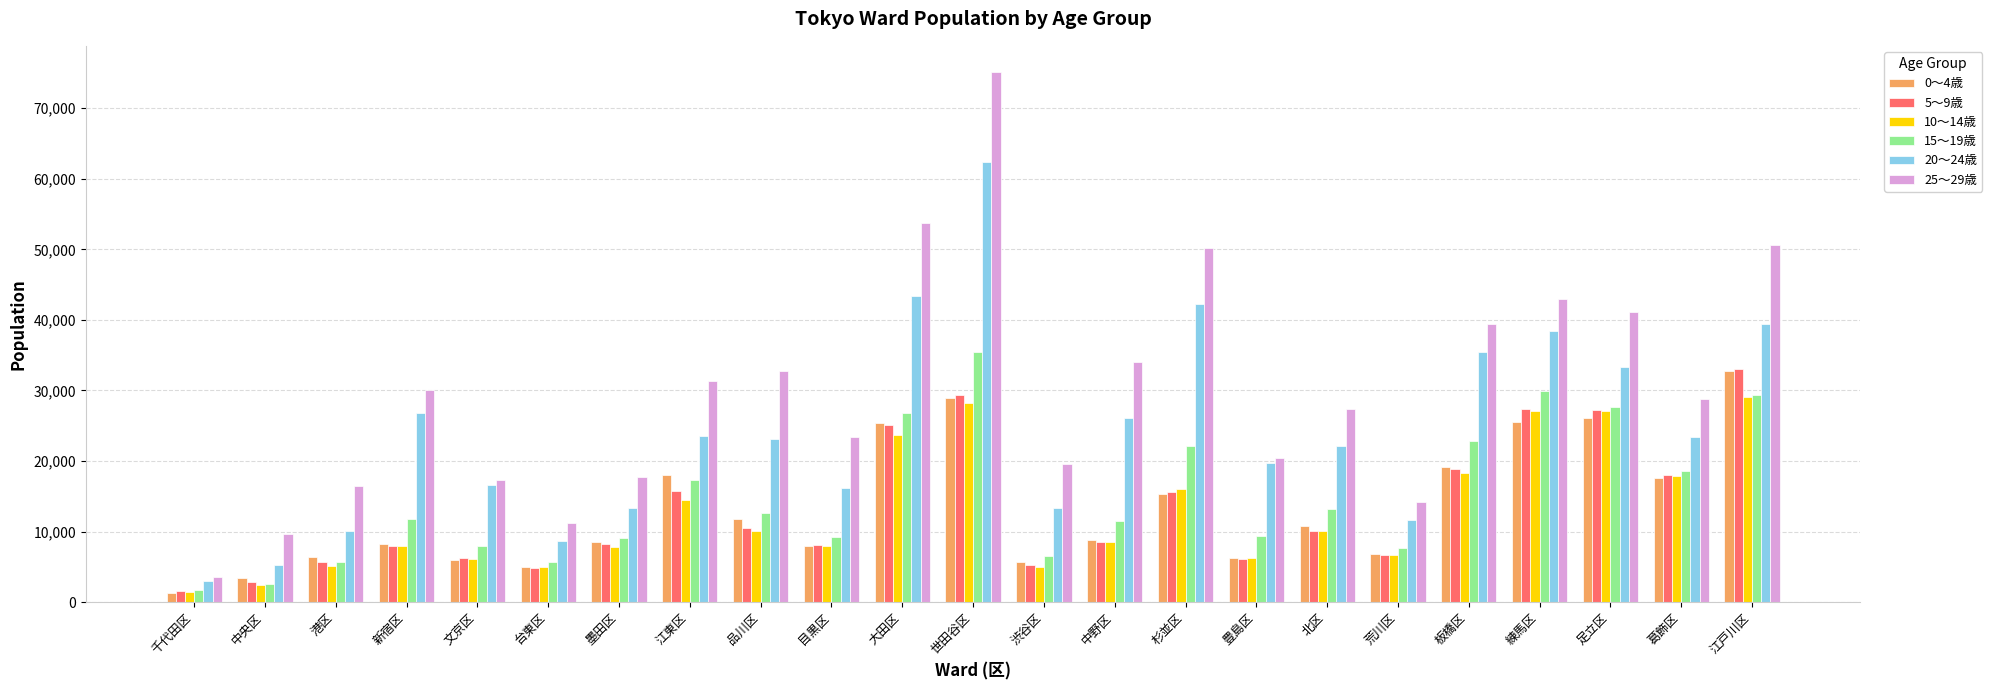

What is the average value of the 5～9歳 series?

13165